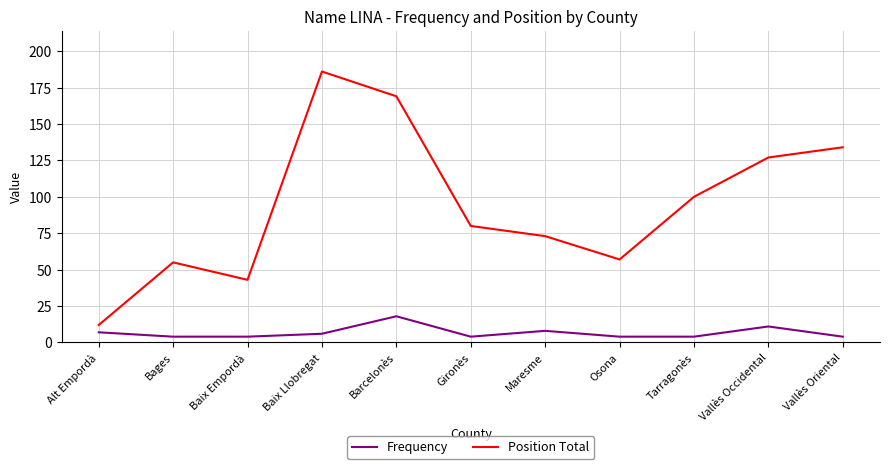

Rank the series by their average value, from highest to lowest.

Position Total, Frequency